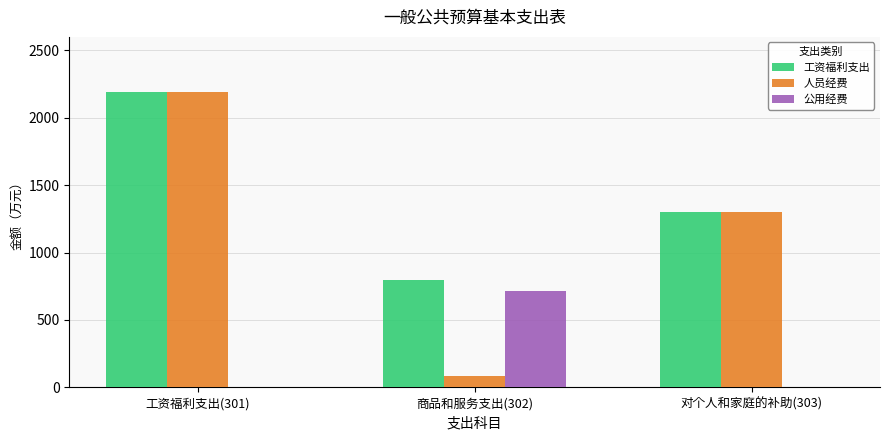

What is the sum of all 公用经费 values?

711.9